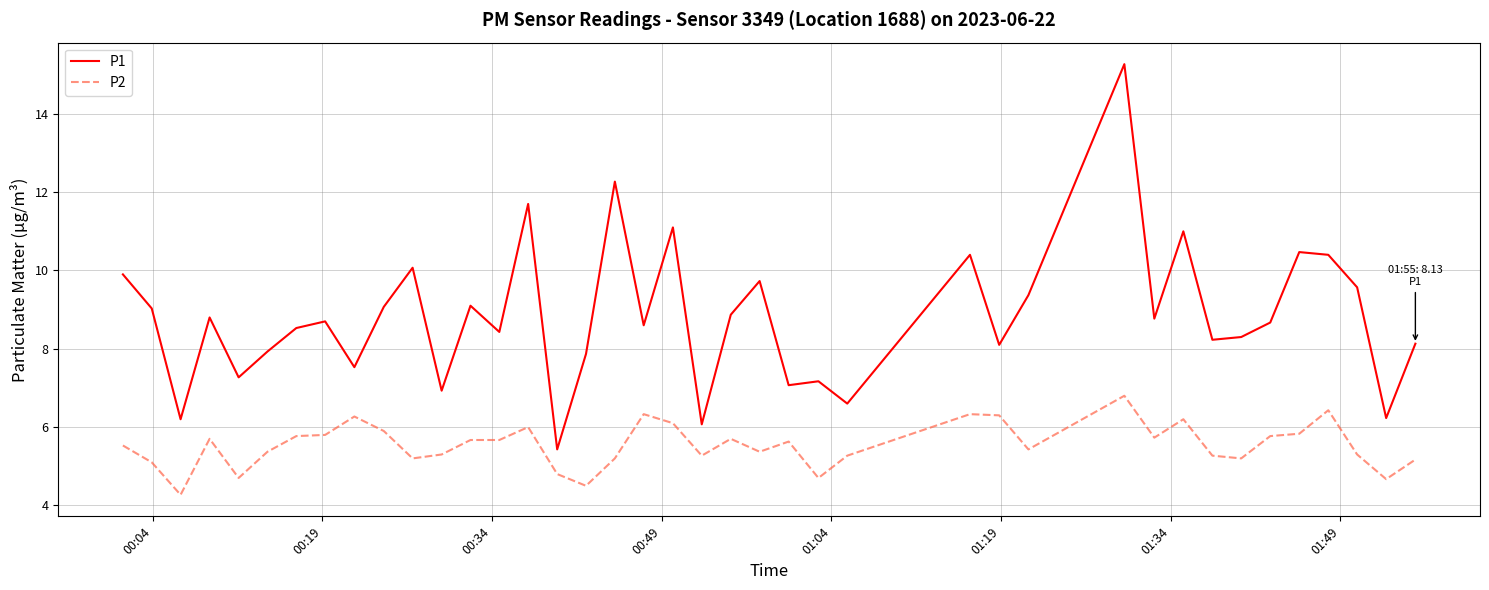

Which series has the largest total across all categories?

P1